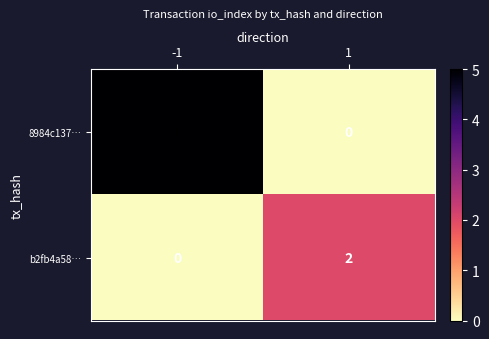

Rank the series by their maximum value, from lowest to highest.

b2fb4a58…, 8984c137…